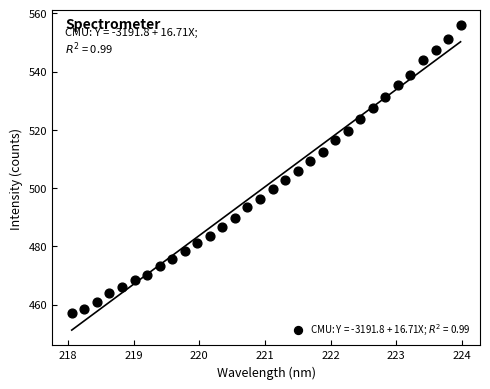

What is the range of Y values (max minus min)?

98.7